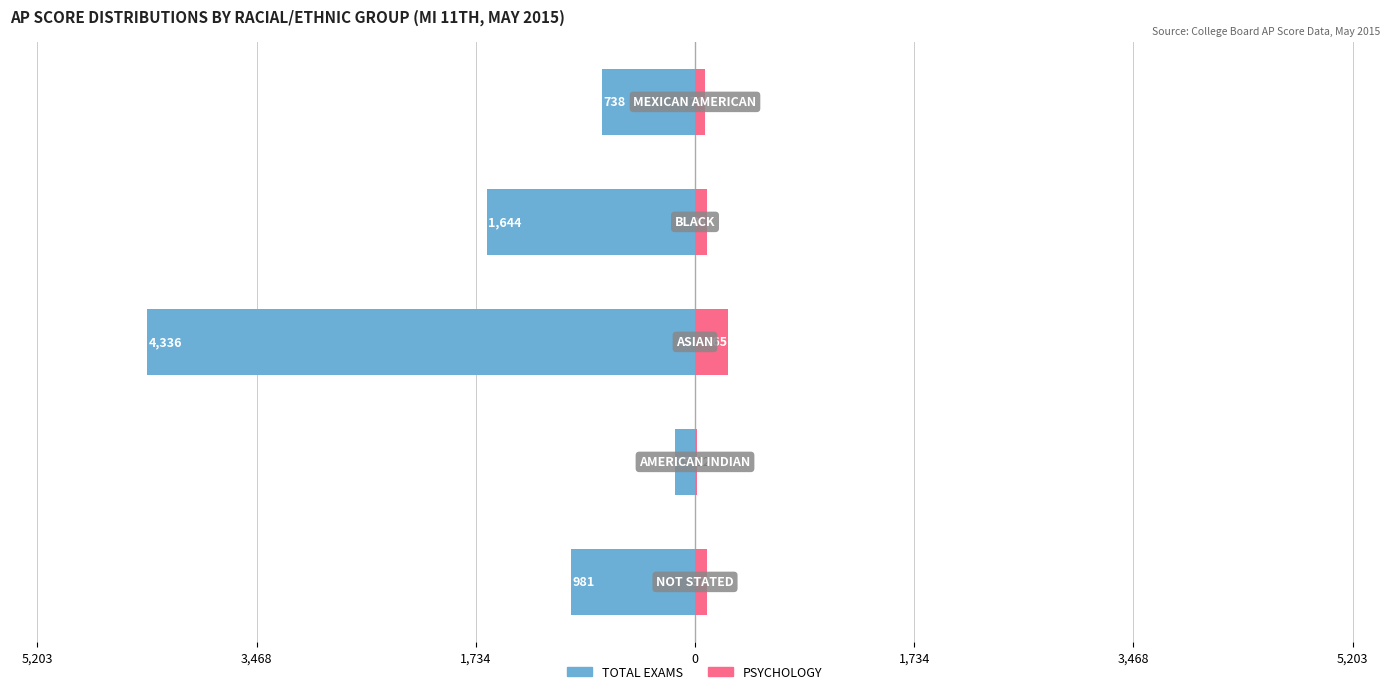

Which series has the widest spread of values?

TOTAL EXAMS